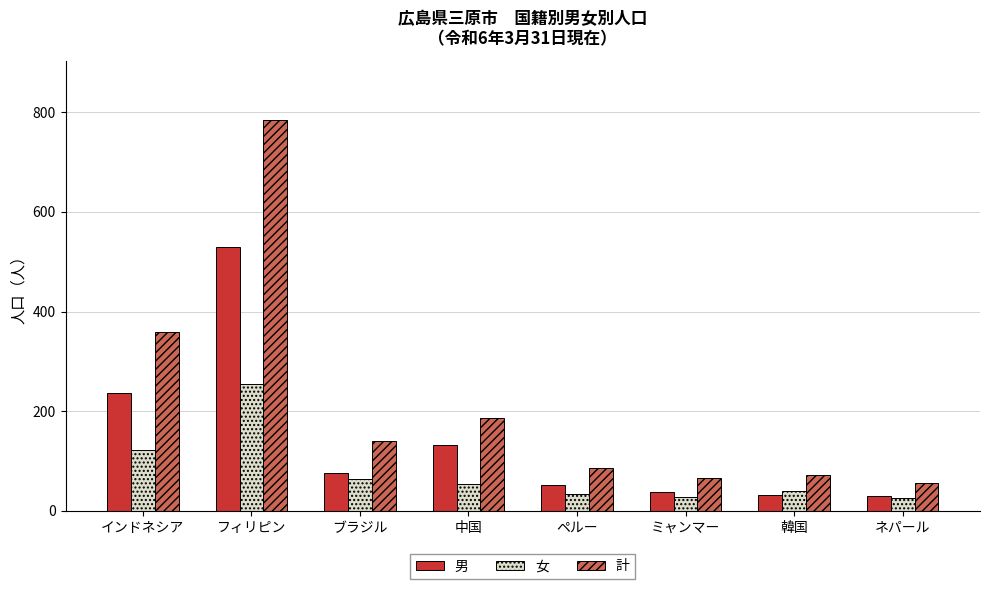

Is it true that 計 equals 257 at 中国?

False